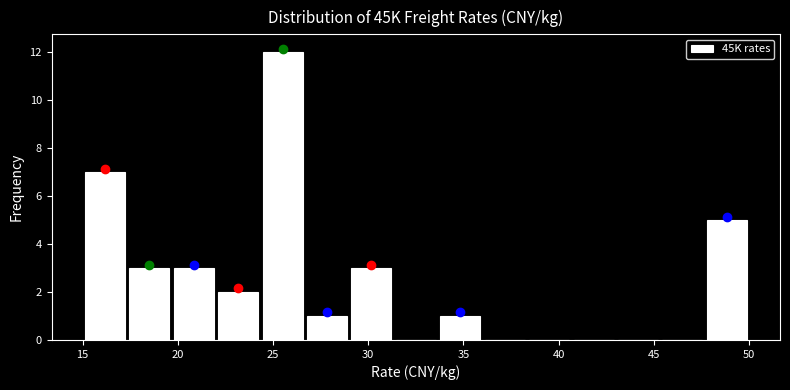

Reading left to right, transcribe this chart: for each bar, give the range it covers on the x-axis and its height. Neither the bar edges nor the heights are printed on the chart, so give them approximately, as read against the axes.

15.0 to 17.5: 7
17.5 to 19.5: 3
19.5 to 22.0: 3
22.0 to 24.5: 2
24.5 to 26.5: 12
26.5 to 29.0: 1
29.0 to 31.5: 3
31.5 to 33.5: 0
33.5 to 36.0: 1
36.0 to 38.5: 0
38.5 to 40.5: 0
40.5 to 43.0: 0
43.0 to 45.5: 0
45.5 to 47.5: 0
47.5 to 50.0: 5